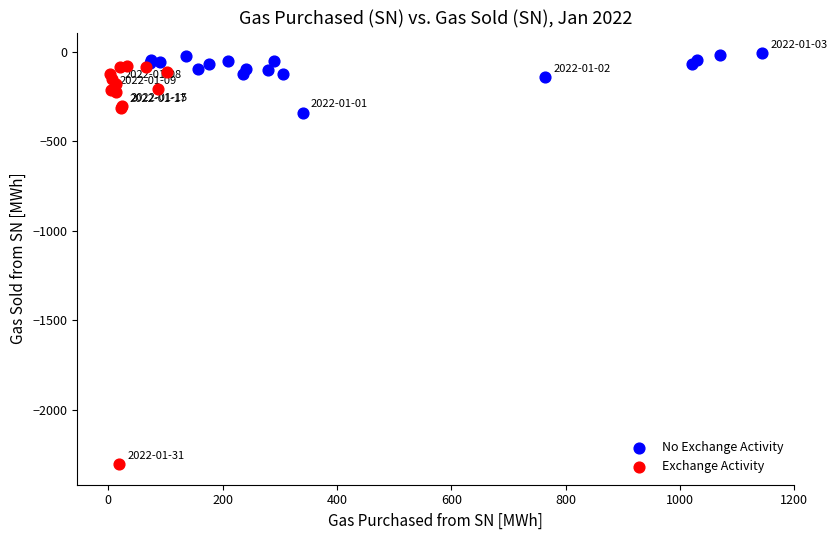

Which series has the largest Y range (max minus min)?

Exchange Activity